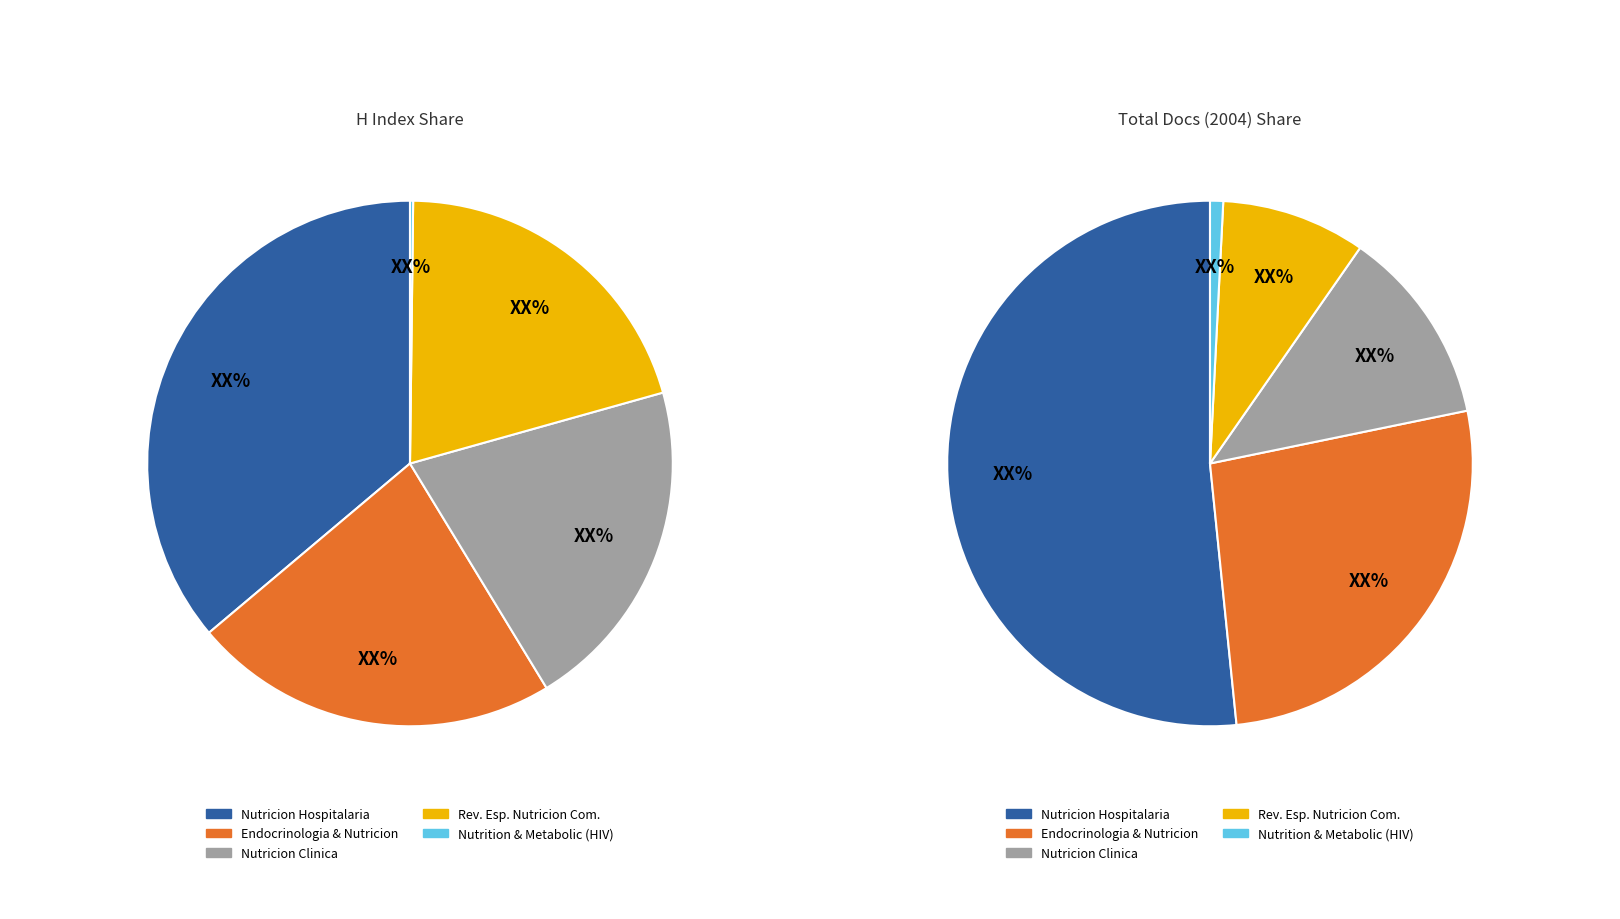

To the nearest percent, what is the average slice percentage?

20%